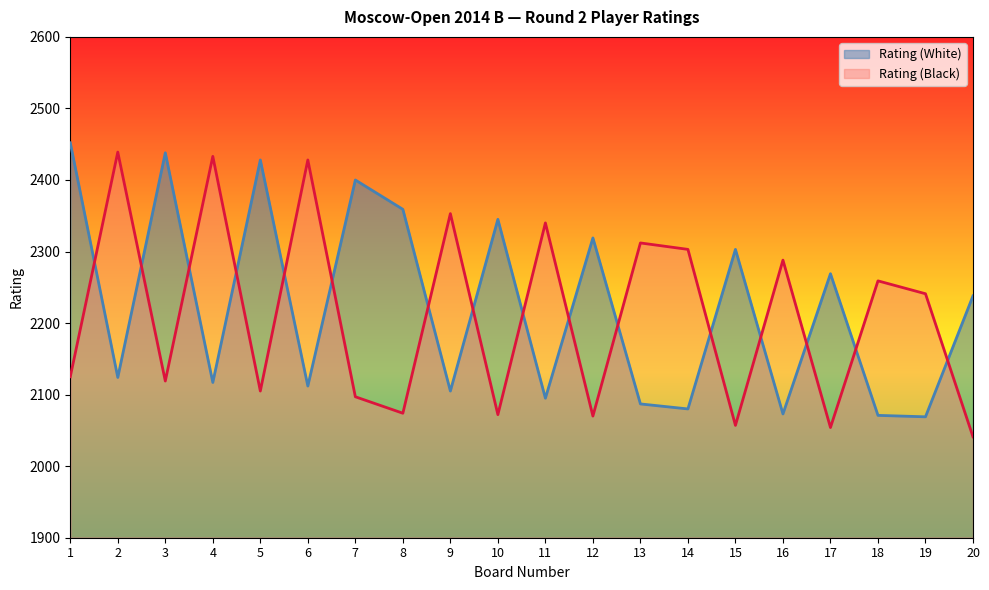

Between 1 and 14, which series saw the biggest shift?

Rating (White)